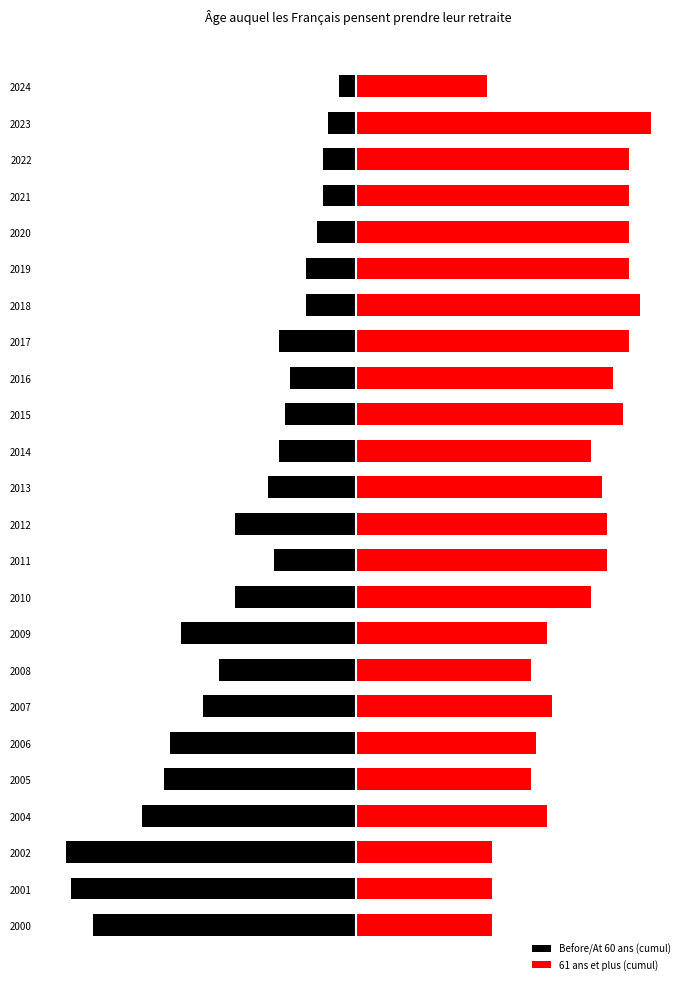

Rank the series by their average value, from highest to lowest.

61 ans et plus (cumul), Before/At 60 ans (cumul)